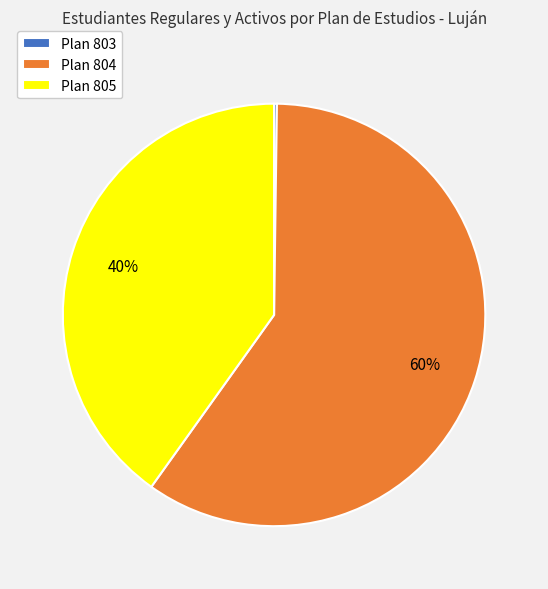

True or false: Plan 805 accounts for 40% of the total.

True